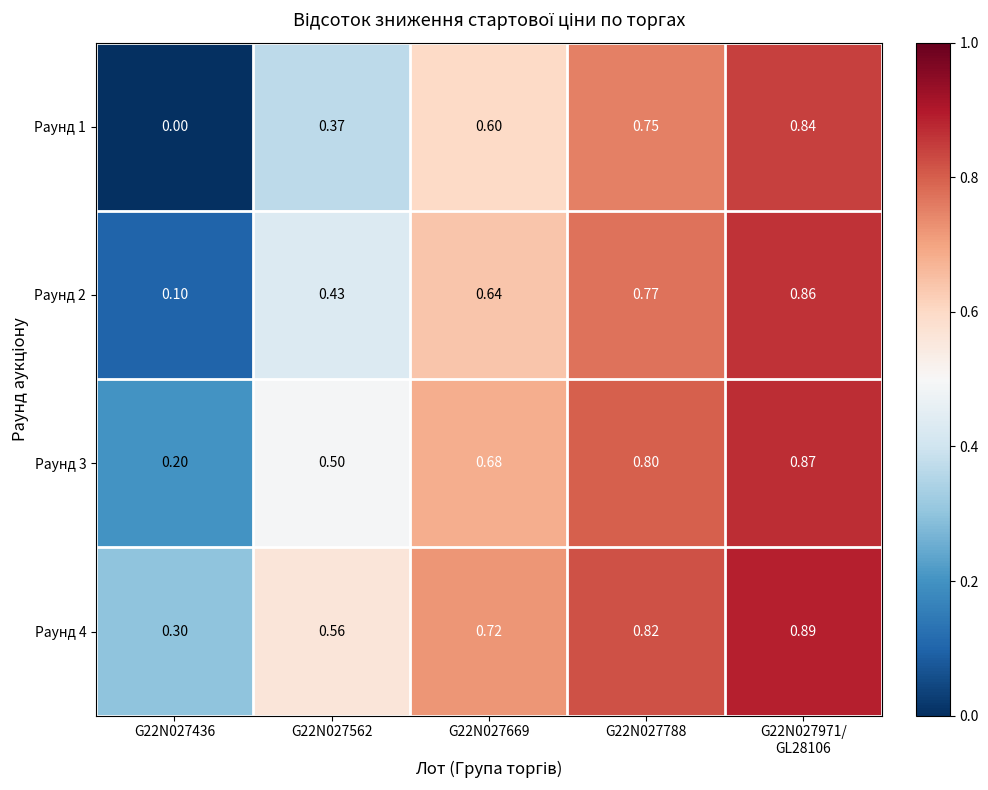

At how many categories does at least one series exceed 0?

5